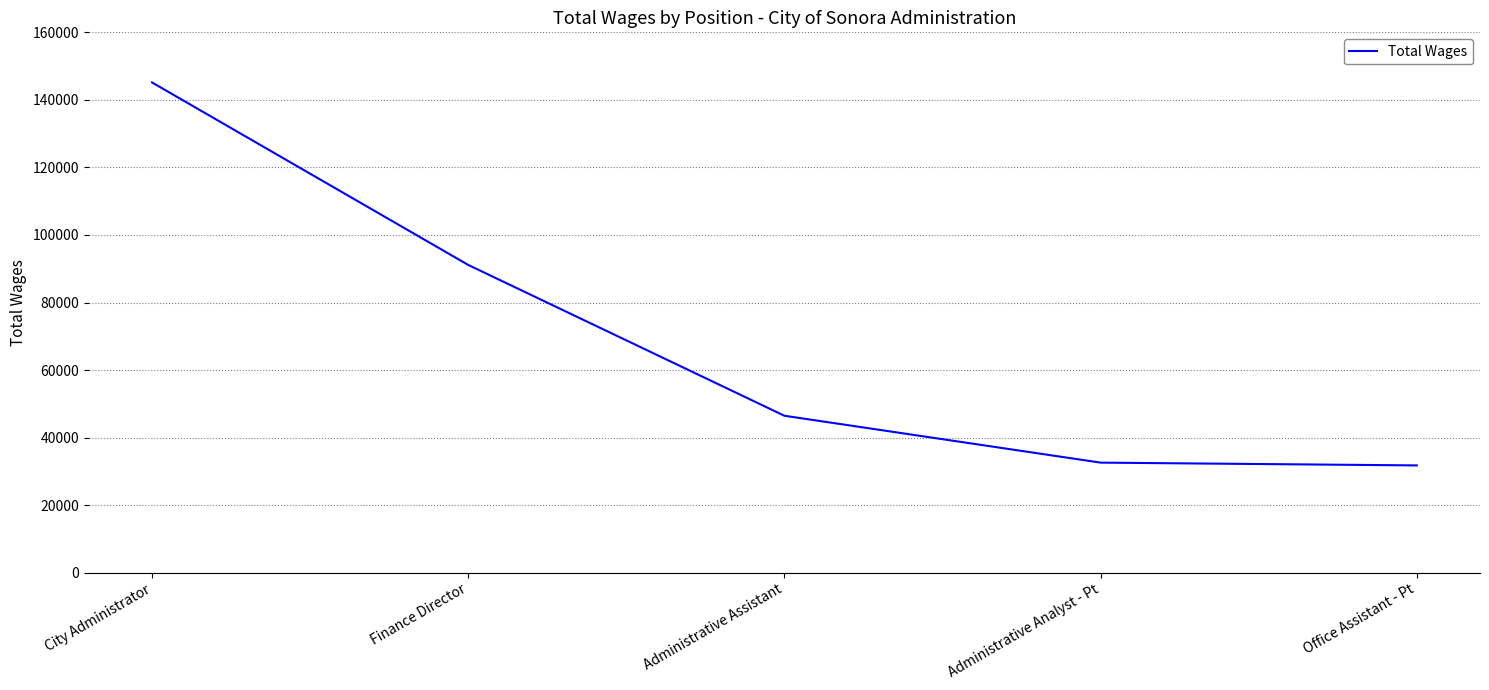

Where does the data first go above 46476?

City Administrator